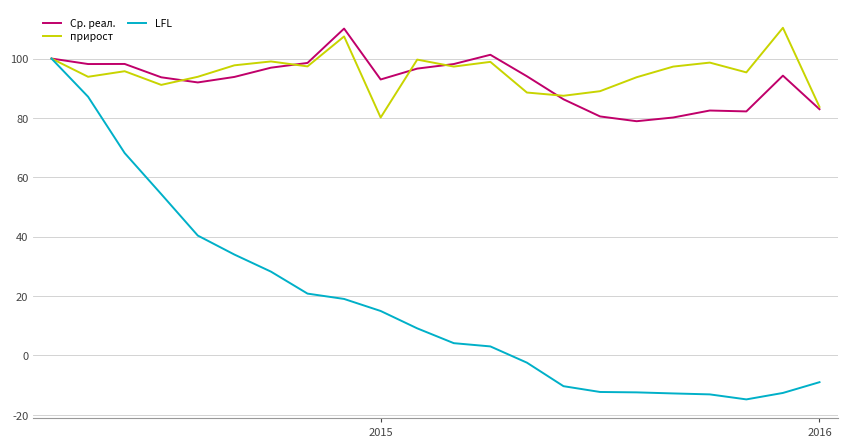

Which series has the widest spread of values?

LFL